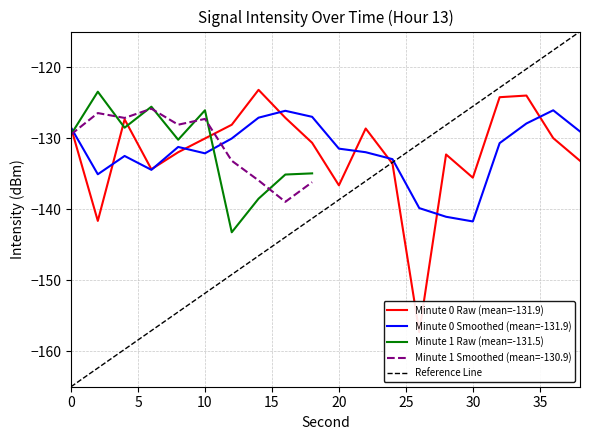

The chart shows a value of -128.1 at 12. True or false?

True